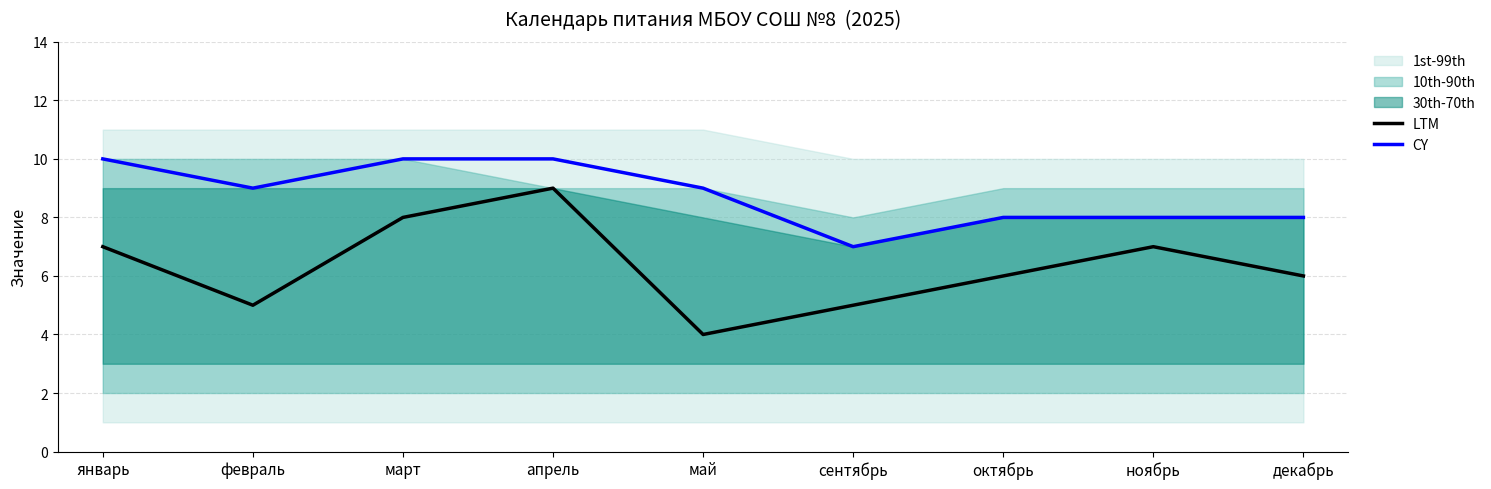

Count the LTM values in the range 5 to 7.

6